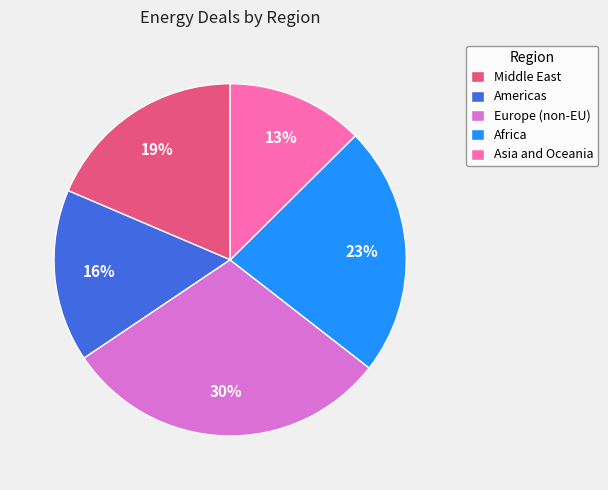

How many slices are in this pie chart?

5